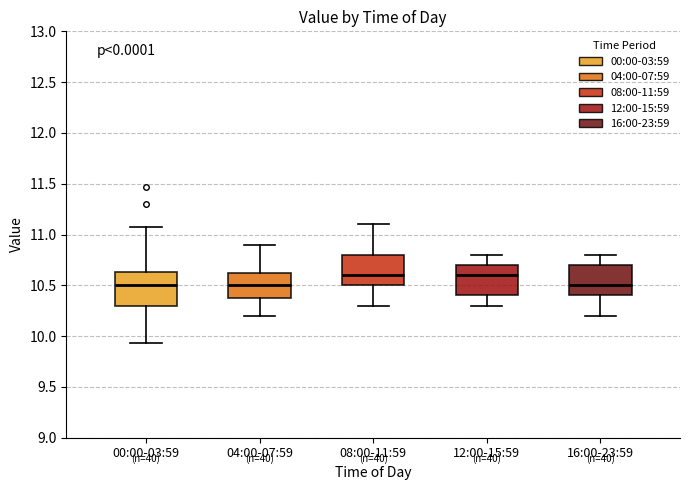

Reading left to right, transcribe this box plot: for each box, give where its median line is, the range the box spans, and where its two whiskers end, as read against the y-axis. The values are not printed on the chart, so give them approximately, as read against the axis.

00:00-03:59: median 10.50, box 10.30 to 10.65, whiskers 9.95 to 11.05
04:00-07:59: median 10.50, box 10.40 to 10.65, whiskers 10.20 to 10.90
08:00-11:59: median 10.60, box 10.50 to 10.80, whiskers 10.30 to 11.10
12:00-15:59: median 10.60, box 10.40 to 10.70, whiskers 10.30 to 10.80
16:00-23:59: median 10.50, box 10.40 to 10.70, whiskers 10.20 to 10.80